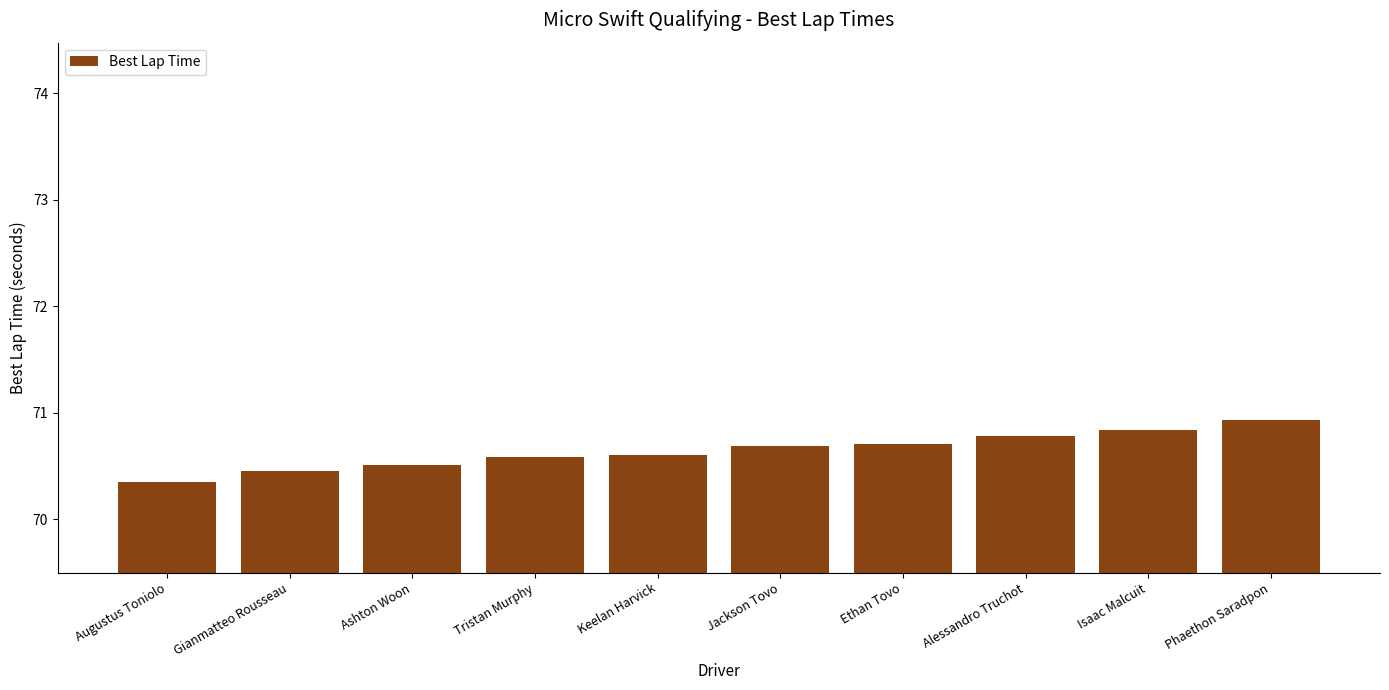

At which category does the chart reach its peak across all series?

Phaethon Saradpon